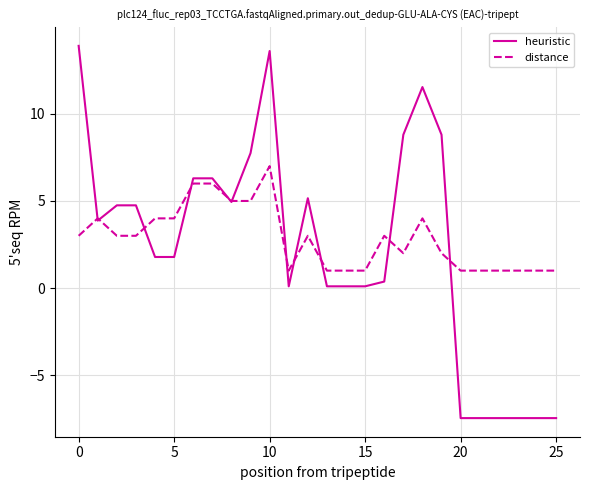

Which series has the largest range (max minus min)?

heuristic